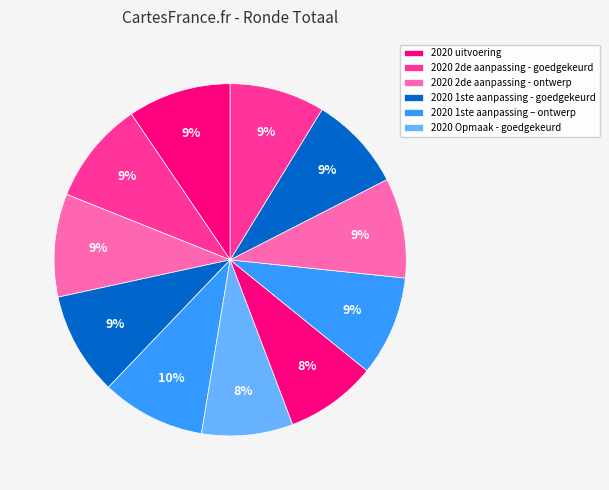

To the nearest percent, what is the average slice percentage?

9%